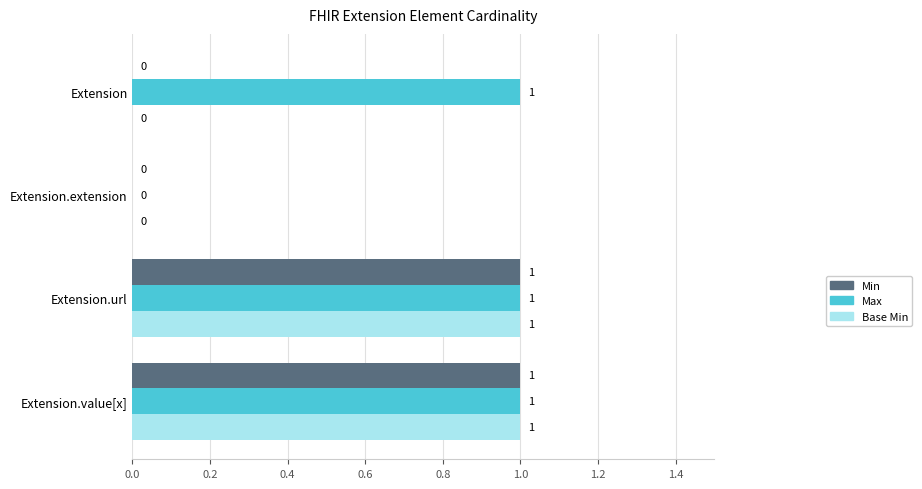

Which series has the largest total across all categories?

Max